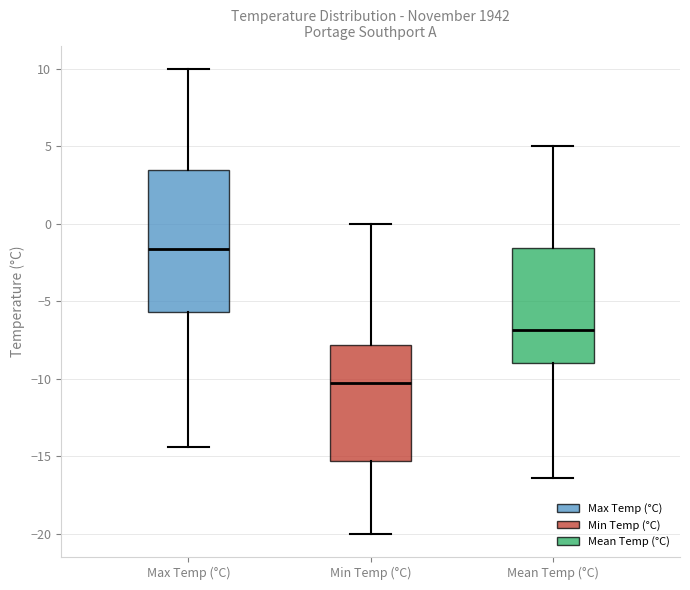

Where does the median line of the box for Max Temp (°C) sit on the y-axis? The values are not printed on the chart, so give them approximately, as read against the axis.

-1.5